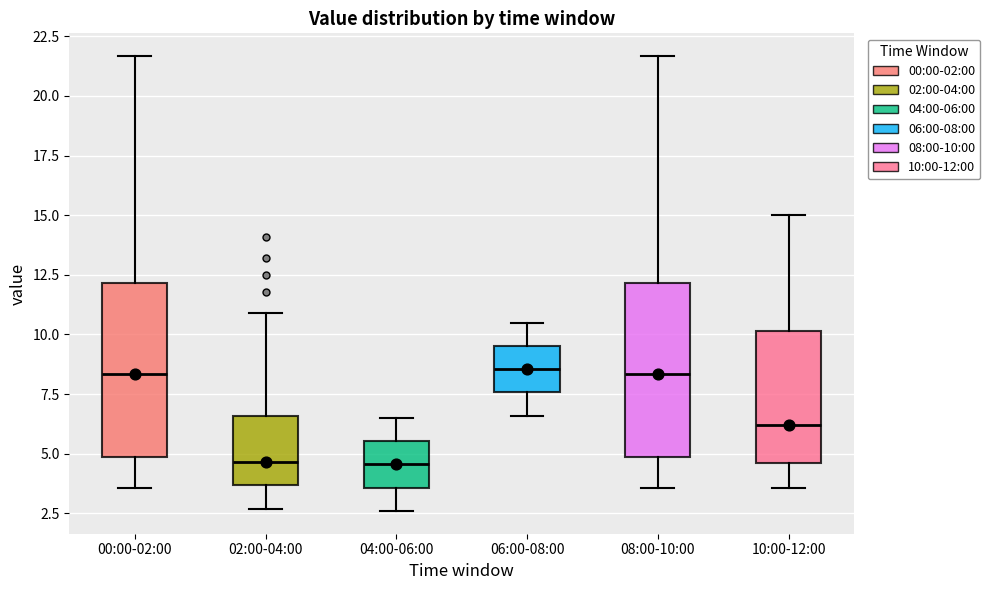

Reading left to right, read every box against the y-axis: the position of its median line, the range the box covers, and the ends of its whiskers. The values are not printed on the chart, so give them approximately, as read against the axis.

00:00-02:00: median 8.5, box 5.0 to 12.0, whiskers 3.5 to 21.5
02:00-04:00: median 4.5, box 3.5 to 6.5, whiskers 2.5 to 11.0
04:00-06:00: median 4.5, box 3.5 to 5.5, whiskers 2.5 to 6.5
06:00-08:00: median 8.5, box 7.5 to 9.5, whiskers 6.5 to 10.5
08:00-10:00: median 8.5, box 5.0 to 12.0, whiskers 3.5 to 21.5
10:00-12:00: median 6.0, box 4.5 to 10.0, whiskers 3.5 to 15.0